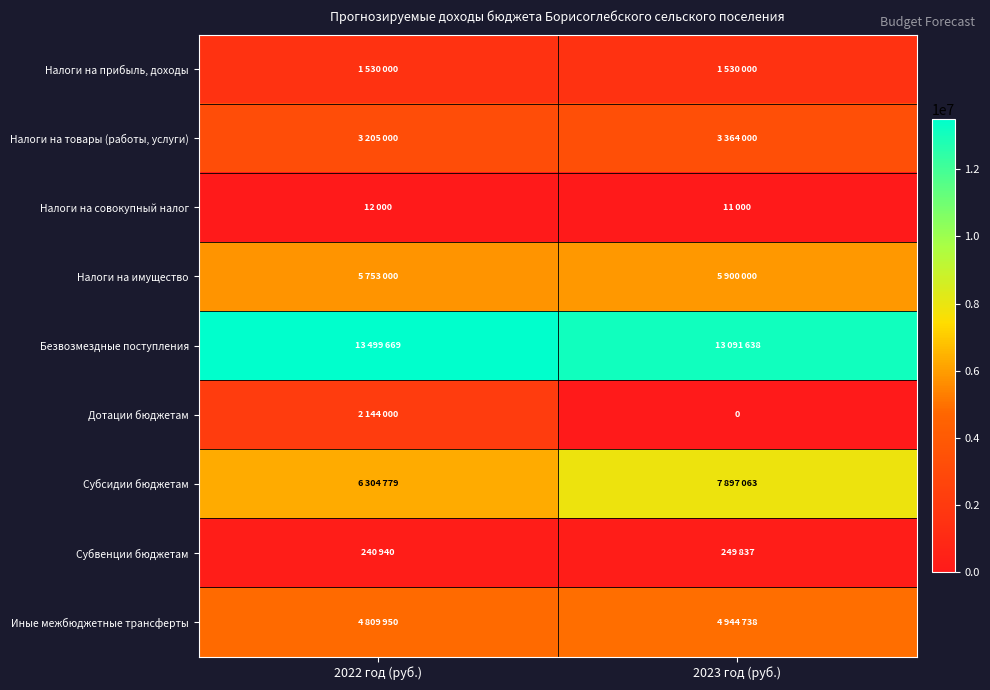

The Налоги на совокупный налог series shows 12000 at 2022 год (руб.). True or false?

True